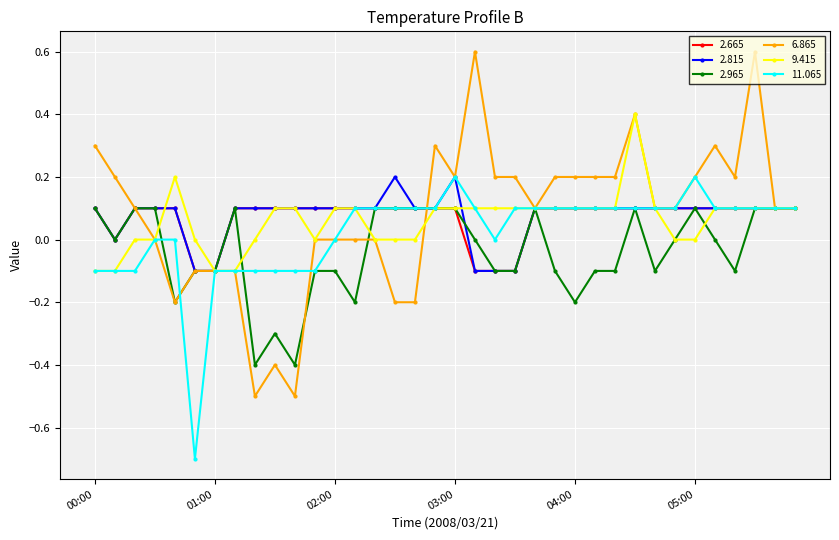

True or false: 2.965 has more than 1 interior local peaks.

True